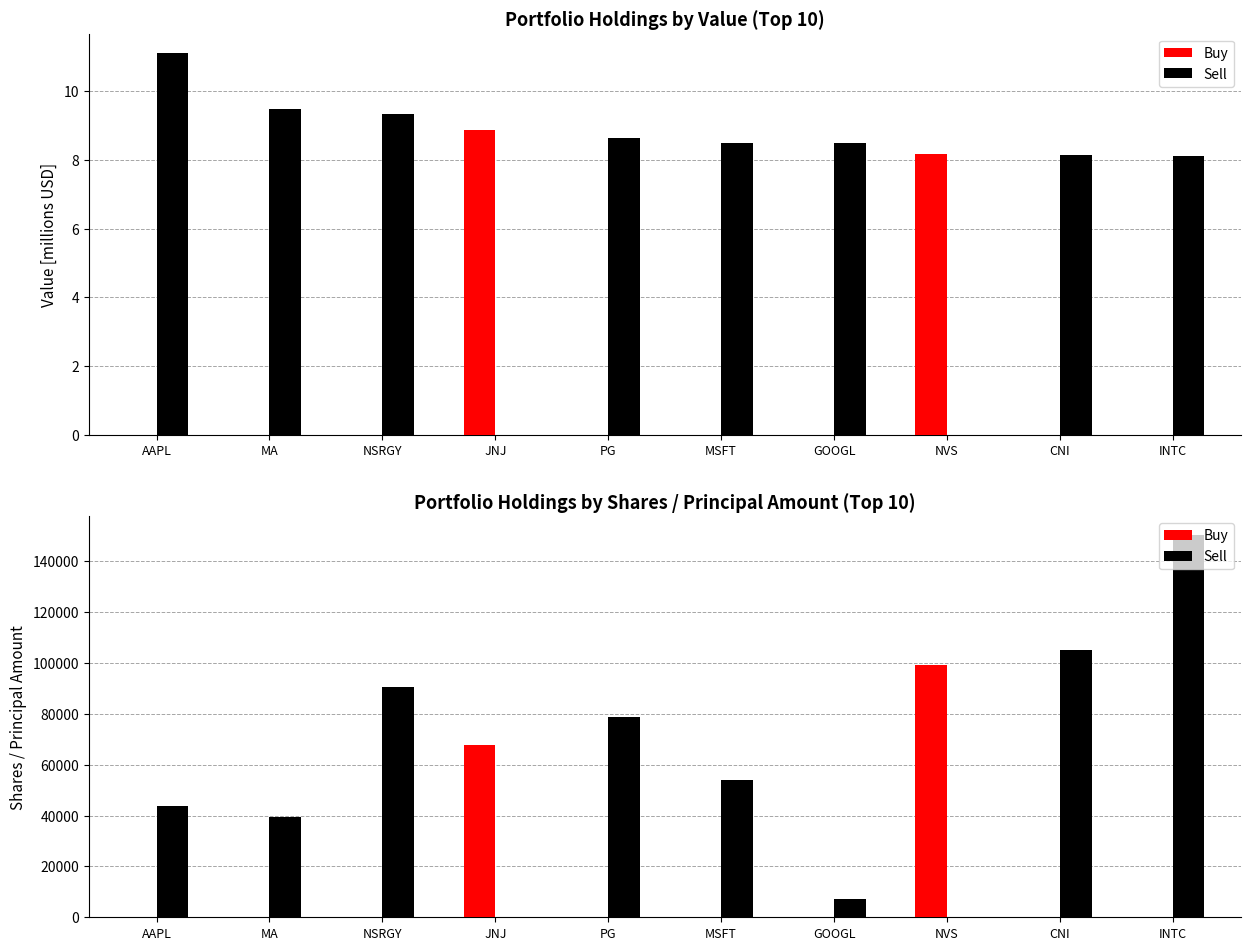

What is the maximum value for Buy?

99204